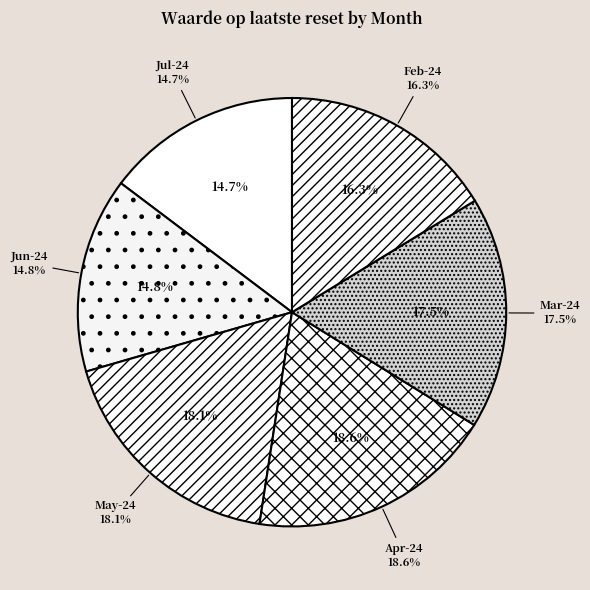

Approximately how many times larger is the value at 2024-05 compared to 2024-03?

1.0